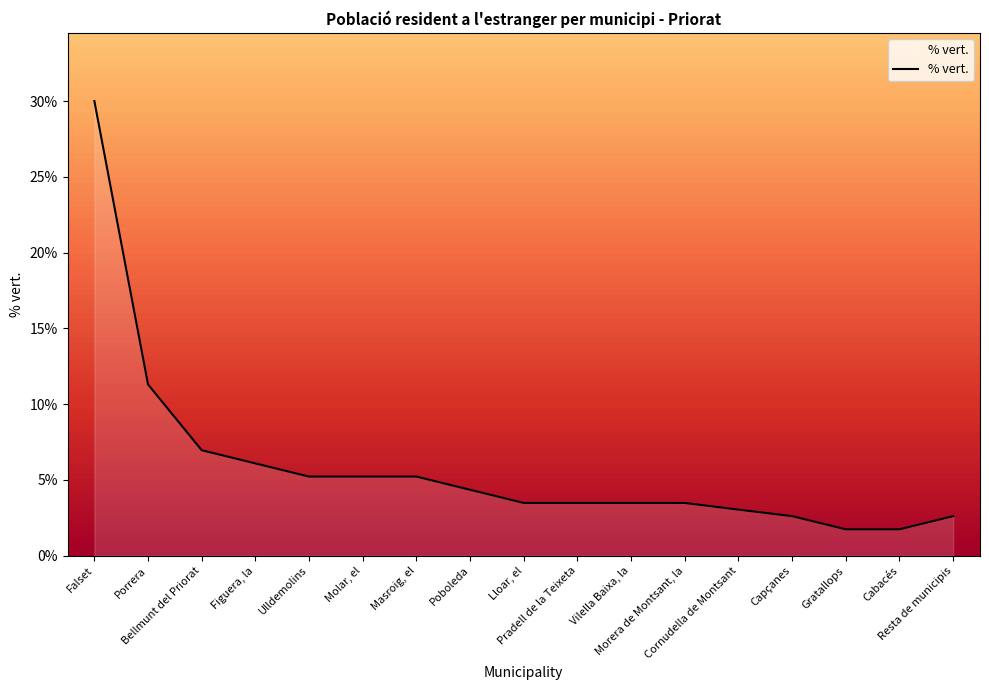

True or false: the data shows 2.6 at Resta de municipis.

True